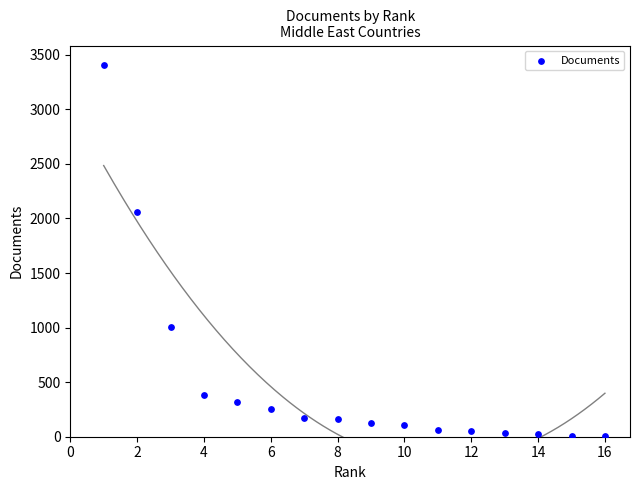

What Y value in the scatter plot is closest to 1703?

2055